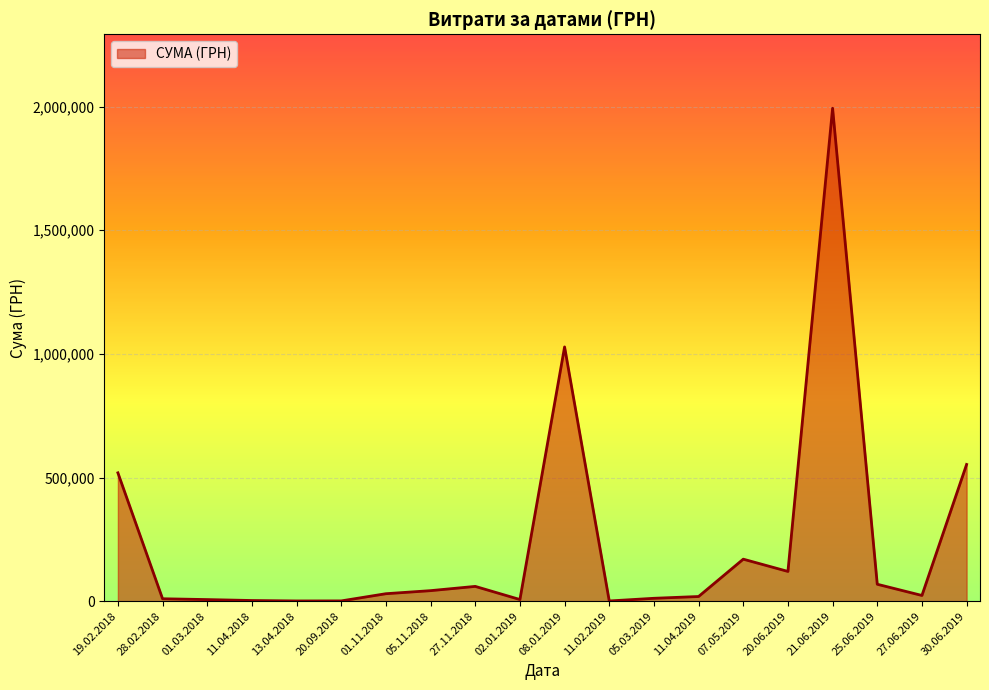

The value at 20.06.2019 is 120497.8. True or false?

True